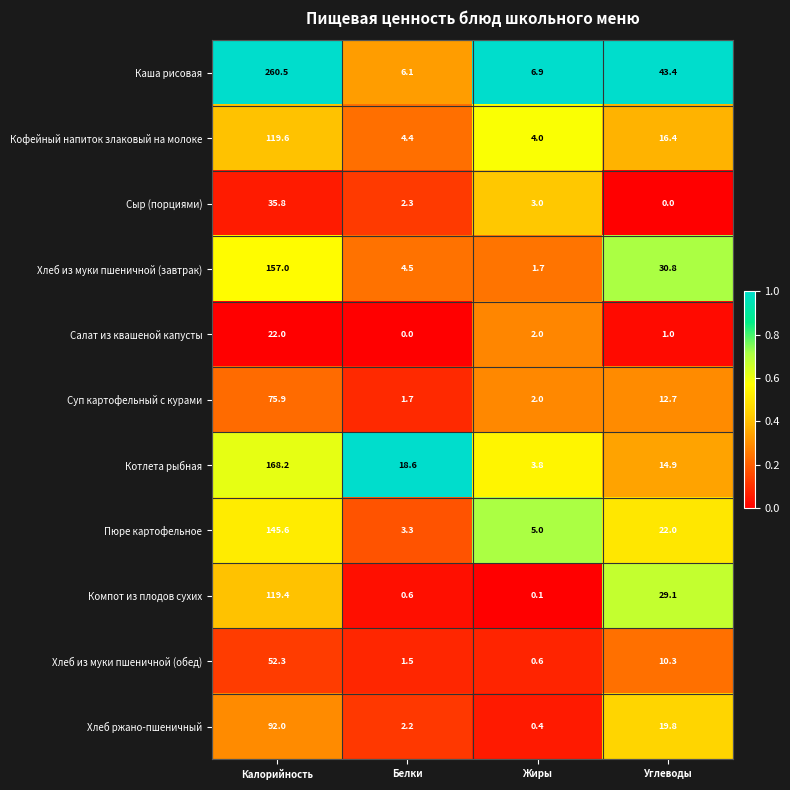

At which label is Котлета рыбная closest to 86?

Белки